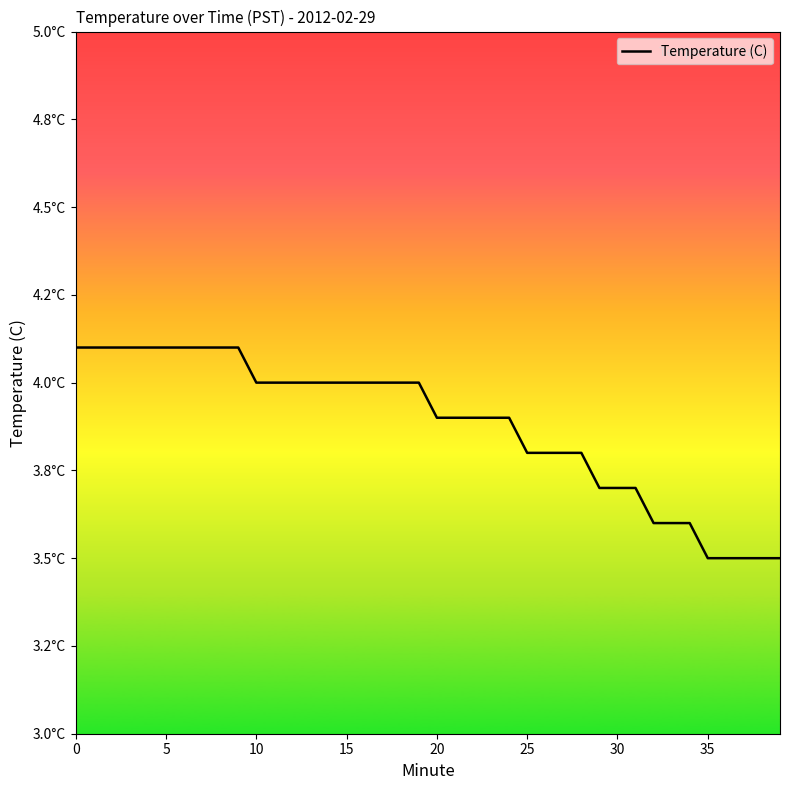

What is the minimum value shown in the chart?

3.5